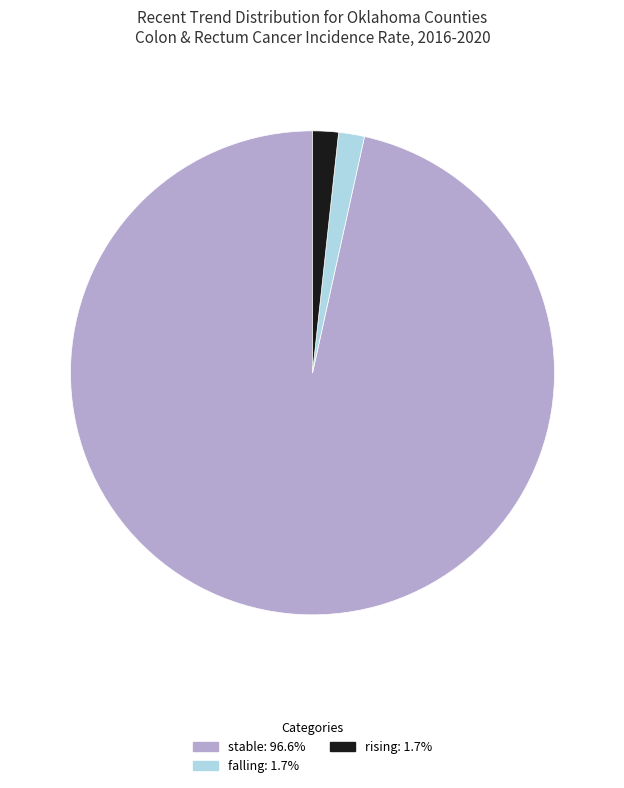

How many slices are in this pie chart?

3